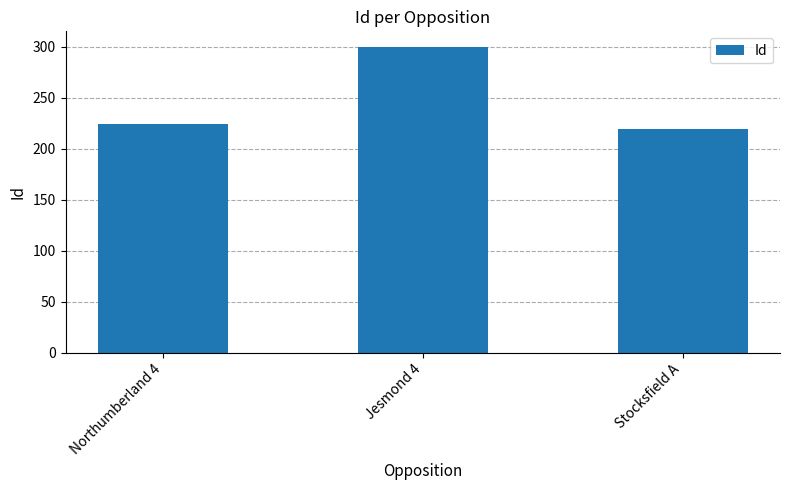

Reading left to right, what are all the values shown in this chart?

Northumberland 4=224	Jesmond 4=300	Stocksfield A=219